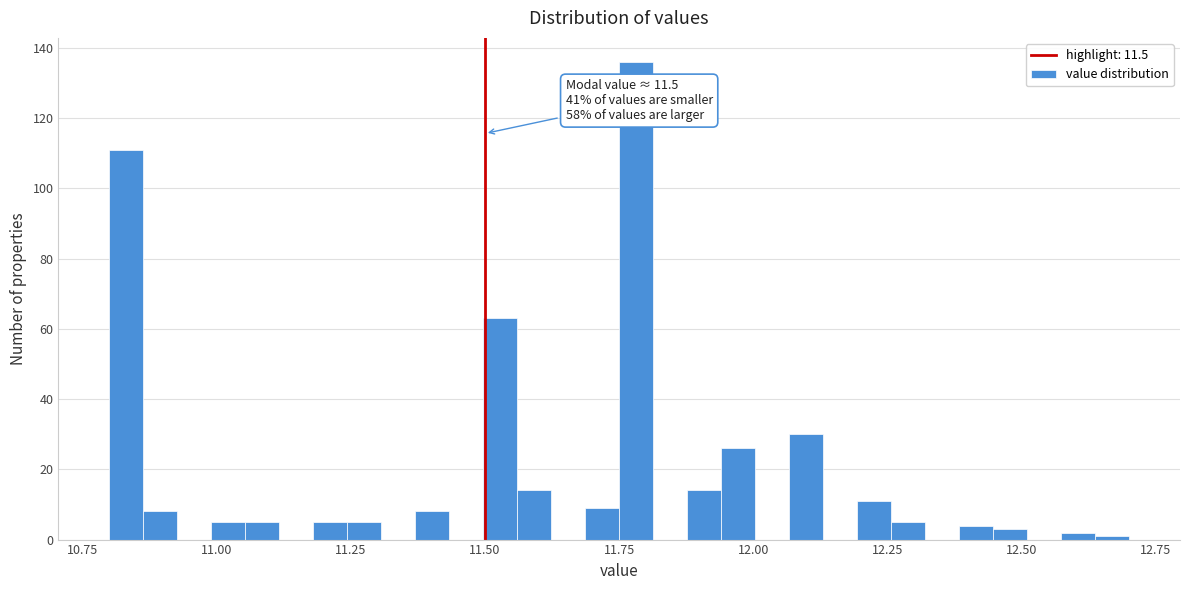

Around what value on the x-axis is the tallest bar? Give the approximate position of its centre, as read against the axis.

11.80